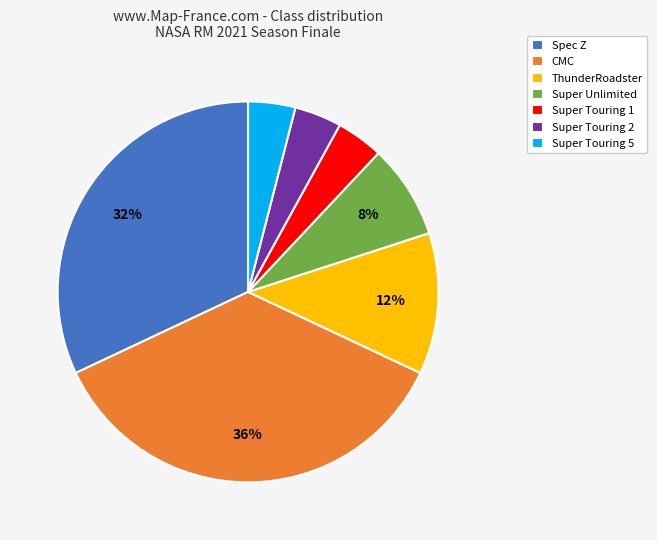

What percentage is the ThunderRoadster slice, to the nearest percent?

12%